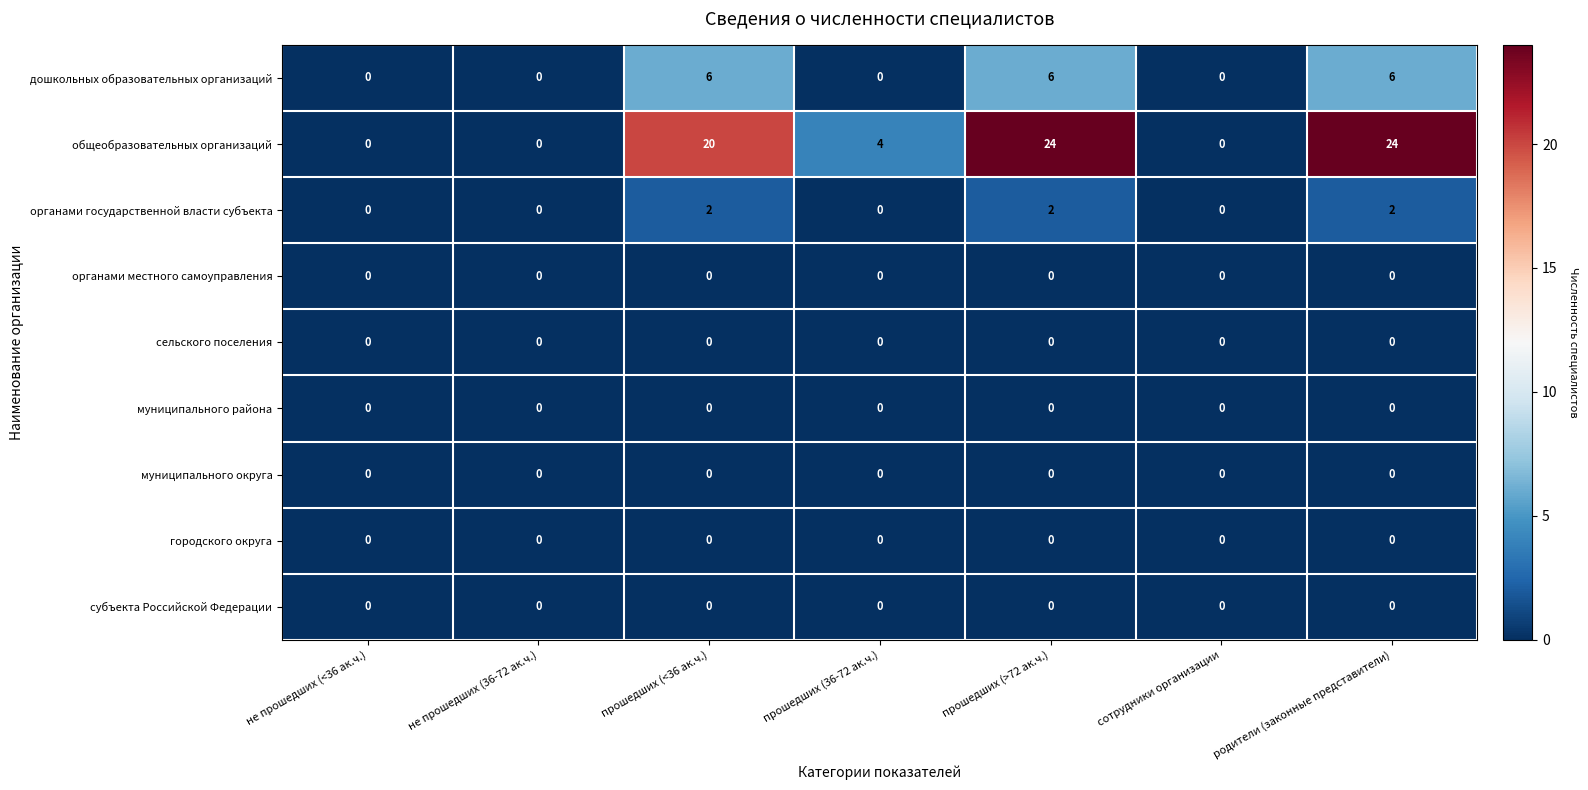

What is the difference between the maximum and second lowest values in the общеобразовательных организаций series?

24